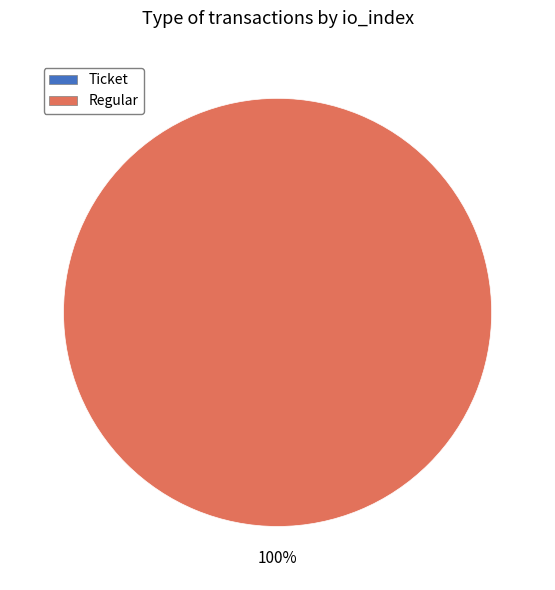

What is the largest slice in the pie chart?

Regular (io_index=26)